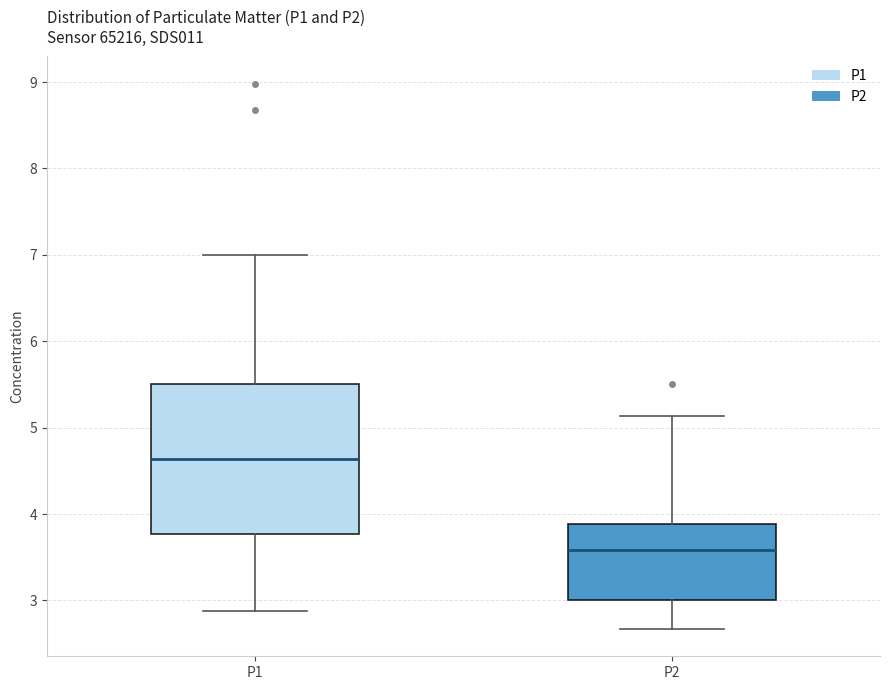

Which box has the lowest median line?

P2